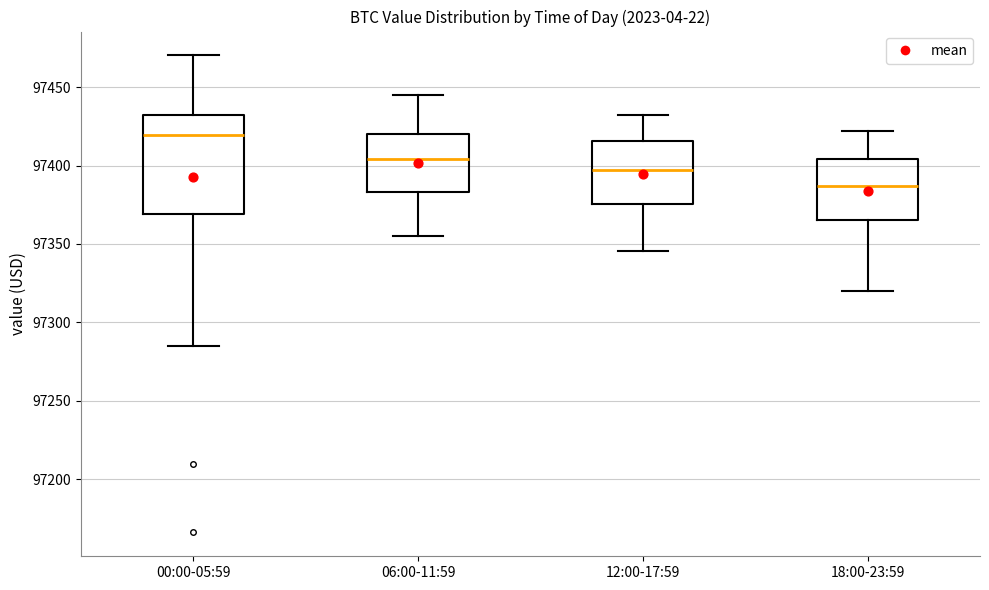

Which box has the lowest median line?

18:00-23:59